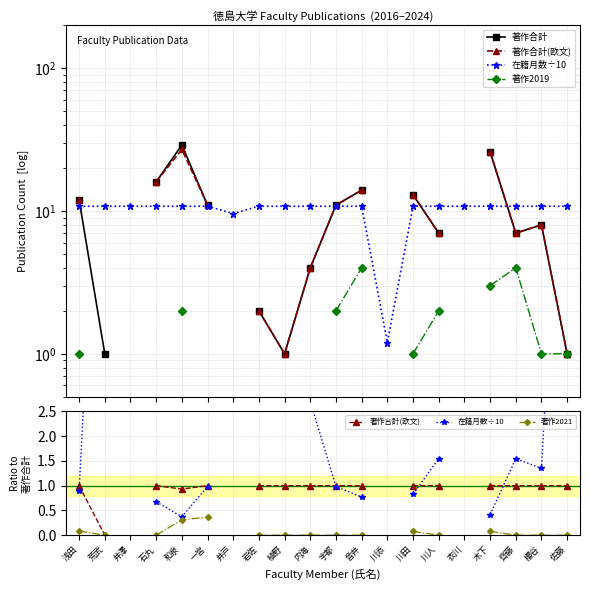

Count the number of categories in the chart.

20